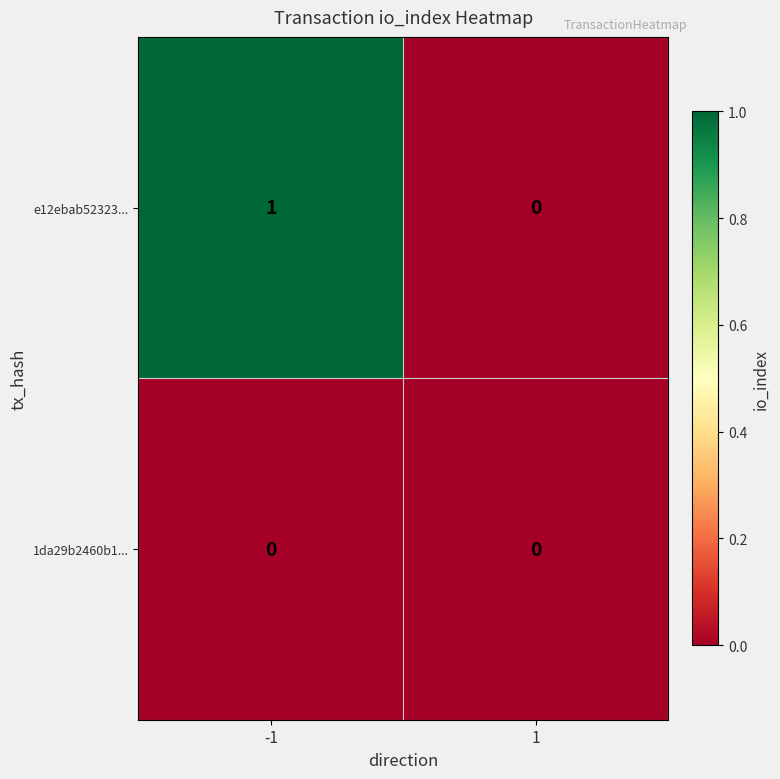

Rank the series by their average value, from highest to lowest.

e12ebab52323..., 1da29b2460b1...